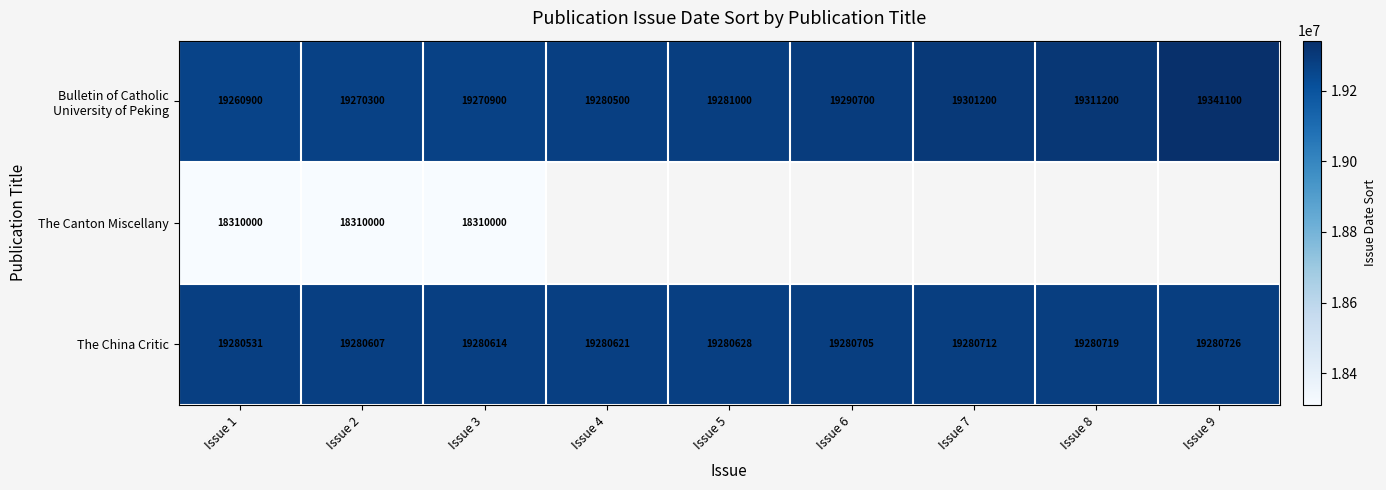

Which category has the highest value in the The China Critic series?

Issue 9